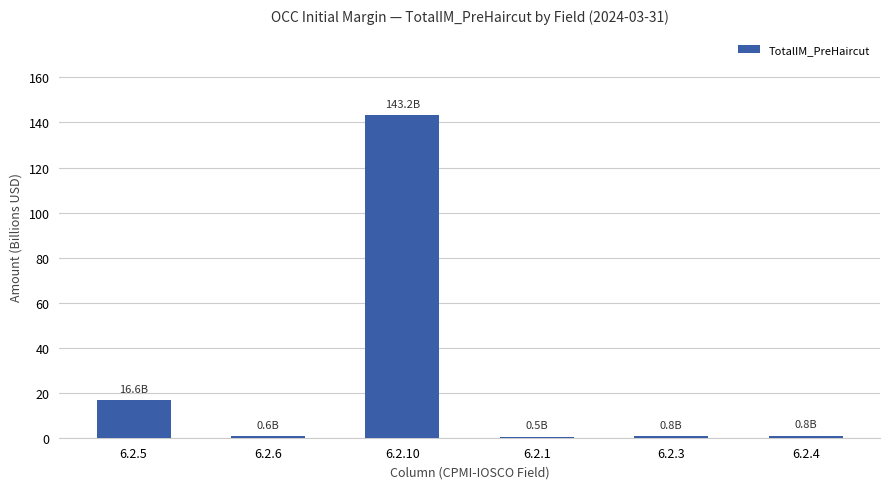

True or false: the data shows 143.2 at 6.2.10.

True